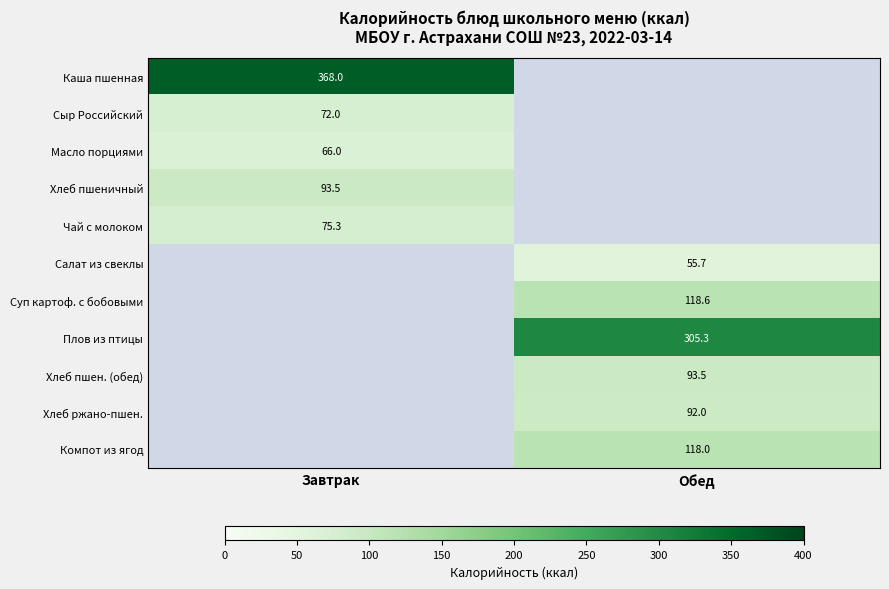

At how many categories does at least one series exceed 225?

2